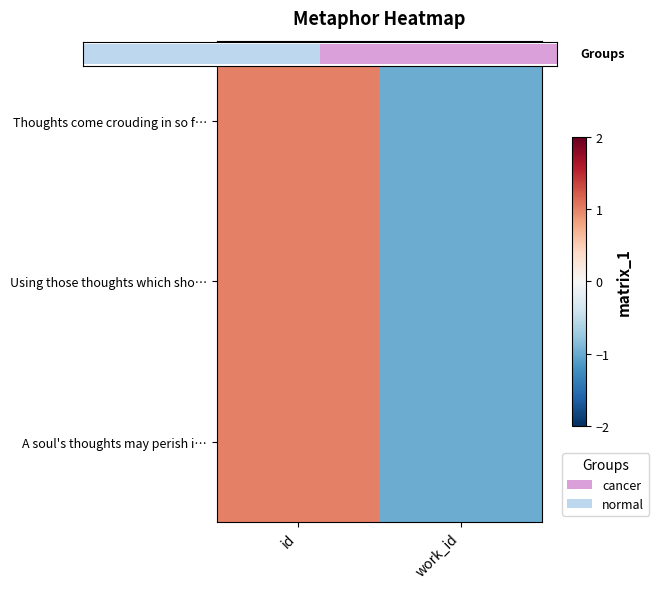

Which category has the highest value in the Thoughts come crouding in so f… series?

id